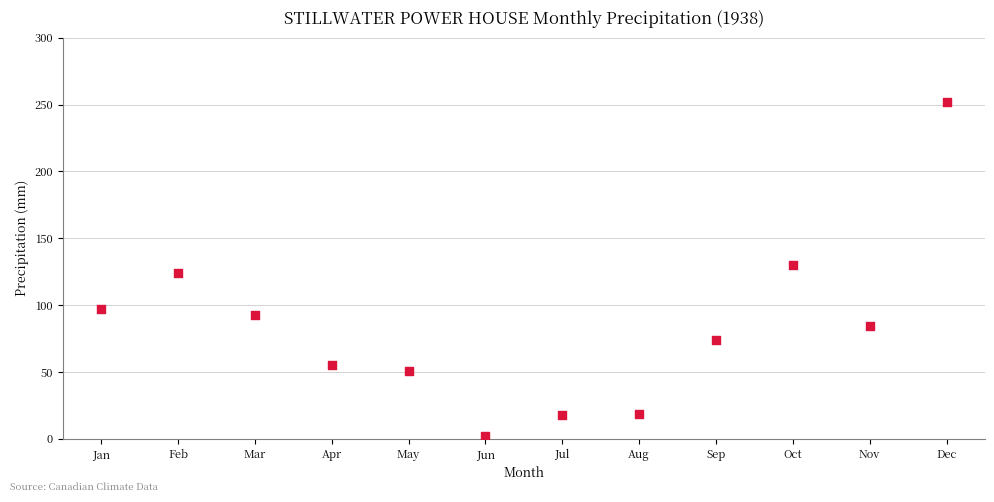

What is the average Y value?

83.2